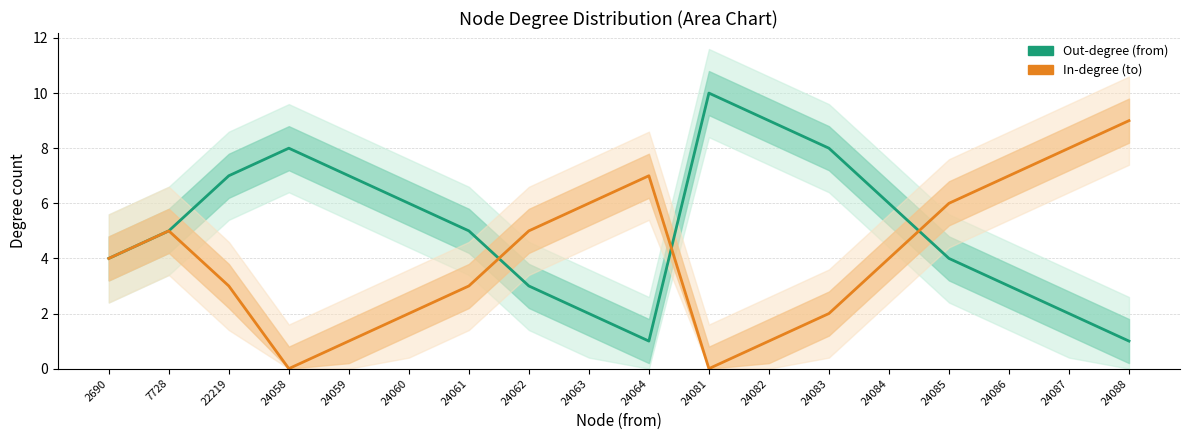

The In-degree (to) series shows 0 at 24081. True or false?

True